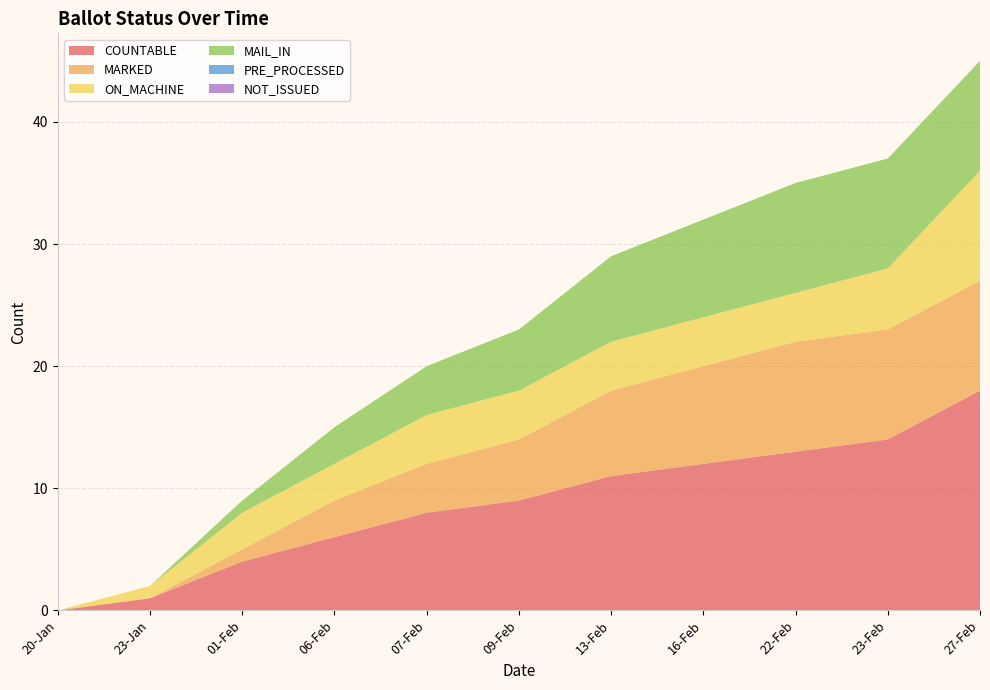

Reading left to right, list all the values displayed in this chart.

COUNTABLE: 20-Jan=0	23-Jan=1	01-Feb=4	06-Feb=6	07-Feb=8	09-Feb=9	13-Feb=11	16-Feb=12	22-Feb=13	23-Feb=14	27-Feb=18
MARKED: 20-Jan=0	23-Jan=0	01-Feb=1	06-Feb=3	07-Feb=4	09-Feb=5	13-Feb=7	16-Feb=8	22-Feb=9	23-Feb=9	27-Feb=9
ON_MACHINE: 20-Jan=0	23-Jan=1	01-Feb=3	06-Feb=3	07-Feb=4	09-Feb=4	13-Feb=4	16-Feb=4	22-Feb=4	23-Feb=5	27-Feb=9
MAIL_IN: 20-Jan=0	23-Jan=0	01-Feb=1	06-Feb=3	07-Feb=4	09-Feb=5	13-Feb=7	16-Feb=8	22-Feb=9	23-Feb=9	27-Feb=9
PRE_PROCESSED: 20-Jan=0	23-Jan=0	01-Feb=0	06-Feb=0	07-Feb=0	09-Feb=0	13-Feb=0	16-Feb=0	22-Feb=0	23-Feb=0	27-Feb=0
NOT_ISSUED: 20-Jan=0	23-Jan=0	01-Feb=0	06-Feb=0	07-Feb=0	09-Feb=0	13-Feb=0	16-Feb=0	22-Feb=0	23-Feb=0	27-Feb=0